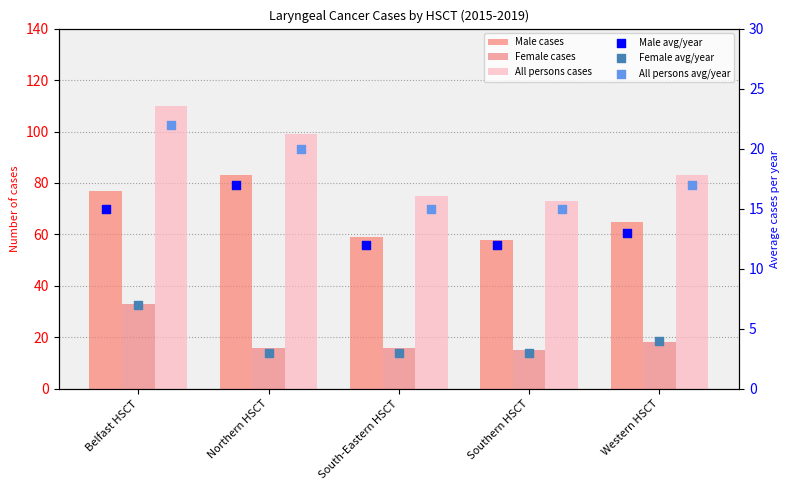

At which category is the sum across all series the highest?

Belfast HSCT